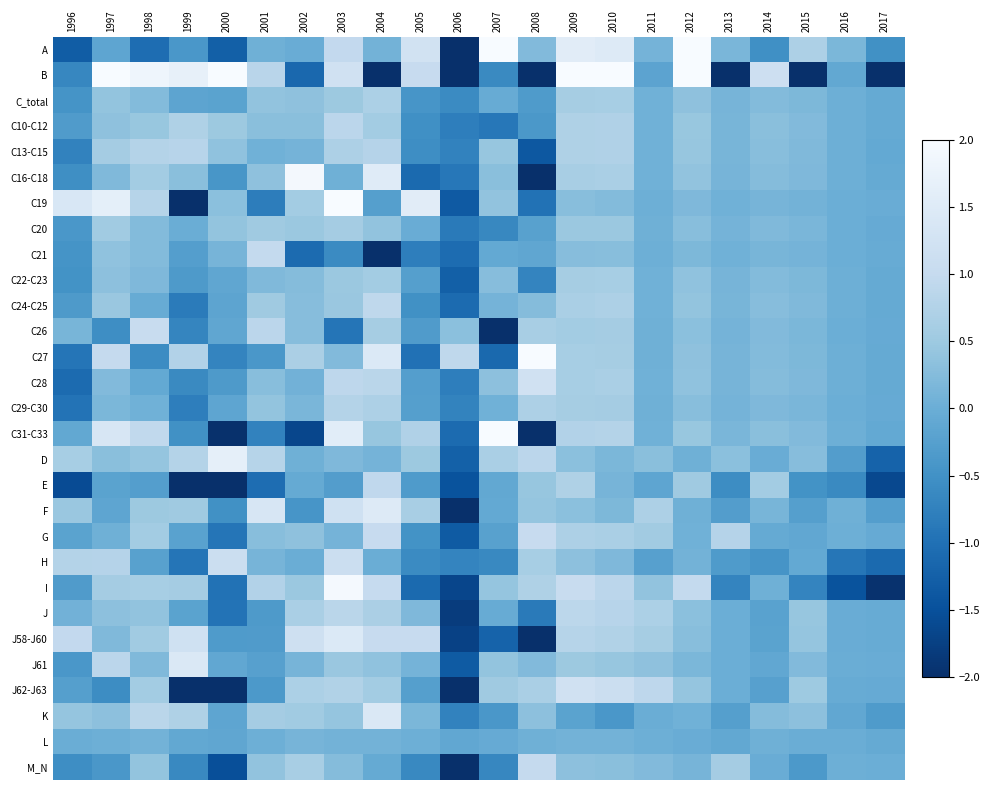

Reading right to left, list all the values displayed in this chart.

A: 2017=-0.5	2016=0.2	2015=0.7	2014=-0.5	2013=0.1	2012=2.1	2011=0.1	2010=1.5	2009=1.6	2008=0.2	2007=2.2	2006=-3.8	2005=1.2	2004=0.1	2003=1.0	2002=-0.0	2001=0.0	2000=-1.3	1999=-0.4	1998=-1.1	1997=-0.2	1996=-1.3
B: 2017=-9.6	2016=-0.1	2015=-2.6	2014=1.2	2013=-2.4	2012=2.1	2011=-0.2	2010=2.5	2009=4.8	2008=-4.0	2007=-0.6	2006=-4.3	2005=1.0	2004=-2.5	2003=1.2	2002=-1.1	2001=0.8	2000=3.6	1999=1.7	1998=1.8	1997=2.1	1996=-0.7
C_total: 2017=-0.1	2016=0.0	2015=0.2	2014=0.2	2013=0.1	2012=0.4	2011=0.0	2010=0.6	2009=0.6	2008=-0.3	2007=-0.0	2006=-0.6	2005=-0.4	2004=0.7	2003=0.5	2002=0.4	2001=0.4	2000=-0.2	1999=-0.2	1998=0.2	1997=0.4	1996=-0.5
C10-C12: 2017=-0.1	2016=0.0	2015=0.2	2014=0.3	2013=0.1	2012=0.4	2011=0.1	2010=0.7	2009=0.7	2008=-0.4	2007=-0.9	2006=-0.8	2005=-0.5	2004=0.6	2003=0.9	2002=0.3	2001=0.3	2000=0.5	1999=0.7	1998=0.4	1997=0.3	1996=-0.3
C13-C15: 2017=-0.1	2016=0.0	2015=0.2	2014=0.3	2013=0.1	2012=0.4	2011=0.1	2010=0.7	2009=0.7	2008=-1.4	2007=0.4	2006=-0.7	2005=-0.5	2004=0.8	2003=0.7	2002=0.1	2001=0.1	2000=0.4	1999=0.8	1998=0.8	1997=0.6	1996=-0.7
C16-C18: 2017=-0.1	2016=0.0	2015=0.2	2014=0.3	2013=0.1	2012=0.4	2011=0.1	2010=0.7	2009=0.6	2008=-7.5	2007=0.3	2006=-0.9	2005=-1.1	2004=1.5	2003=0.0	2002=1.9	2001=0.4	2000=-0.4	1999=0.3	1998=0.6	1997=0.2	1996=-0.5
C19: 2017=-0.0	2016=0.0	2015=0.1	2014=0.1	2013=0.1	2012=0.2	2011=0.0	2010=0.2	2009=0.3	2008=-1.0	2007=0.4	2006=-1.4	2005=1.6	2004=-0.3	2003=2.9	2002=0.6	2001=-0.8	2000=0.3	1999=-3.6	1998=0.8	1997=1.6	1996=1.4
C20: 2017=-0.1	2016=0.0	2015=0.2	2014=0.2	2013=0.1	2012=0.3	2011=0.0	2010=0.5	2009=0.5	2008=-0.2	2007=-0.6	2006=-0.9	2005=-0.0	2004=0.4	2003=0.6	2002=0.5	2001=0.5	2000=0.4	1999=-0.0	1998=0.2	1997=0.5	1996=-0.4
C21: 2017=-0.0	2016=0.0	2015=0.1	2014=0.1	2013=0.1	2012=0.2	2011=0.0	2010=0.3	2009=0.3	2008=-0.1	2007=-0.1	2006=-1.1	2005=-0.8	2004=-2.9	2003=-0.6	2002=-1.1	2001=1.0	2000=0.1	1999=-0.3	1998=0.2	1997=0.4	1996=-0.5
C22-C23: 2017=-0.1	2016=0.0	2015=0.2	2014=0.2	2013=0.1	2012=0.4	2011=0.0	2010=0.6	2009=0.6	2008=-0.7	2007=0.3	2006=-1.3	2005=-0.3	2004=0.6	2003=0.5	2002=0.3	2001=0.2	2000=-0.1	1999=-0.3	1998=0.2	1997=0.3	1996=-0.5
C24-C25: 2017=-0.1	2016=0.0	2015=0.2	2014=0.3	2013=0.1	2012=0.4	2011=0.1	2010=0.7	2009=0.7	2008=0.3	2007=0.1	2006=-1.1	2005=-0.5	2004=0.9	2003=0.5	2002=0.3	2001=0.5	2000=-0.2	1999=-0.8	1998=-0.0	1997=0.5	1996=-0.3
C26: 2017=-0.1	2016=0.0	2015=0.2	2014=0.2	2013=0.1	2012=0.3	2011=0.0	2010=0.6	2009=0.6	2008=0.6	2007=-2.1	2006=0.3	2005=-0.3	2004=0.6	2003=-0.9	2002=0.3	2001=0.9	2000=-0.1	1999=-0.7	1998=1.0	1997=-0.5	1996=0.1
C27: 2017=-0.1	2016=0.0	2015=0.2	2014=0.2	2013=0.1	2012=0.3	2011=0.0	2010=0.6	2009=0.6	2008=2.6	2007=-1.1	2006=0.9	2005=-1.0	2004=1.4	2003=0.2	2002=0.7	2001=-0.4	2000=-0.7	1999=0.8	1998=-0.6	1997=1.0	1996=-0.9
C28: 2017=-0.1	2016=0.0	2015=0.2	2014=0.3	2013=0.1	2012=0.4	2011=0.0	2010=0.6	2009=0.6	2008=1.2	2007=0.3	2006=-0.8	2005=-0.3	2004=0.9	2003=0.9	2002=0.1	2001=0.3	2000=-0.3	1999=-0.6	1998=-0.1	1997=0.2	1996=-1.1
C29-C30: 2017=-0.1	2016=0.0	2015=0.1	2014=0.2	2013=0.1	2012=0.3	2011=0.0	2010=0.6	2009=0.6	2008=0.7	2007=0.1	2006=-0.7	2005=-0.3	2004=0.7	2003=0.8	2002=0.1	2001=0.4	2000=-0.1	1999=-0.8	1998=0.1	1997=0.2	1996=-1.0
C31-C33: 2017=-0.1	2016=0.0	2015=0.2	2014=0.3	2013=0.1	2012=0.4	2011=0.1	2010=0.8	2009=0.8	2008=-3.9	2007=2.5	2006=-1.1	2005=0.7	2004=0.4	2003=1.6	2002=-1.6	2001=-0.7	2000=-2.0	1999=-0.5	1998=0.9	1997=1.4	1996=-0.1
D: 2017=-1.2	2016=-0.3	2015=0.3	2014=-0.0	2013=0.3	2012=0.0	2011=0.3	2010=0.2	2009=0.3	2008=0.9	2007=0.6	2006=-1.2	2005=0.5	2004=0.1	2003=0.2	2002=0.0	2001=0.8	2000=1.6	1999=0.8	1998=0.4	1997=0.3	1996=0.6
E: 2017=-1.6	2016=-0.6	2015=-0.5	2014=0.6	2013=-0.6	2012=0.5	2011=-0.1	2010=0.1	2009=0.7	2008=0.4	2007=-0.1	2006=-1.5	2005=-0.3	2004=0.9	2003=-0.3	2002=-0.1	2001=-1.1	2000=-2.3	1999=-2.7	1998=-0.3	1997=-0.2	1996=-1.6
F: 2017=-0.3	2016=0.0	2015=-0.3	2014=0.1	2013=-0.3	2012=0.0	2011=0.7	2010=0.2	2009=0.3	2008=0.4	2007=-0.1	2006=-2.2	2005=0.6	2004=1.5	2003=1.2	2002=-0.4	2001=1.4	2000=-0.5	1999=0.5	1998=0.5	1997=-0.1	1996=0.5
G: 2017=-0.0	2016=0.0	2015=-0.1	2014=-0.1	2013=0.8	2012=0.1	2011=0.5	2010=0.7	2009=0.7	2008=1.0	2007=-0.2	2006=-1.3	2005=-0.5	2004=1.0	2003=0.1	2002=0.4	2001=0.3	2000=-0.9	1999=-0.2	1998=0.6	1997=0.0	1996=-0.2
H: 2017=-1.1	2016=-0.9	2015=-0.1	2014=-0.4	2013=-0.3	2012=0.1	2011=-0.2	2010=0.2	2009=0.3	2008=0.6	2007=-0.6	2006=-0.7	2005=-0.6	2004=-0.0	2003=1.1	2002=-0.0	2001=0.1	2000=1.1	1999=-0.9	1998=-0.2	1997=0.8	1996=0.8
I: 2017=-2.0	2016=-1.5	2015=-0.7	2014=0.0	2013=-0.7	2012=1.0	2011=0.4	2010=0.9	2009=1.0	2008=0.7	2007=0.4	2006=-1.7	2005=-1.1	2004=1.0	2003=1.9	2002=0.5	2001=0.8	2000=-1.0	1999=0.6	1998=0.6	1997=0.6	1996=-0.3
J: 2017=-0.0	2016=-0.0	2015=0.4	2014=-0.2	2013=0.0	2012=0.3	2011=0.7	2010=0.8	2009=0.9	2008=-0.8	2007=-0.0	2006=-1.8	2005=0.2	2004=0.7	2003=0.9	2002=0.6	2001=-0.3	2000=-1.0	1999=-0.2	1998=0.4	1997=0.3	1996=0.1
J58-J60: 2017=-0.0	2016=-0.0	2015=0.4	2014=-0.2	2013=0.0	2012=0.3	2011=0.6	2010=0.7	2009=0.8	2008=-4.4	2007=-1.2	2006=-1.7	2005=1.0	2004=1.0	2003=1.4	2002=1.2	2001=-0.3	2000=-0.3	1999=1.2	1998=0.5	1997=0.2	1996=1.0
J61: 2017=-0.0	2016=-0.0	2015=0.2	2014=-0.1	2013=0.0	2012=0.2	2011=0.4	2010=0.4	2009=0.5	2008=0.2	2007=0.4	2006=-1.3	2005=0.1	2004=0.4	2003=0.5	2002=0.1	2001=-0.2	2000=-0.1	1999=1.4	1998=0.2	1997=0.9	1996=-0.4
J62-J63: 2017=-0.1	2016=-0.0	2015=0.5	2014=-0.2	2013=0.0	2012=0.4	2011=0.9	2010=1.1	2009=1.2	2008=0.6	2007=0.5	2006=-2.2	2005=-0.3	2004=0.6	2003=0.7	2002=0.7	2001=-0.4	2000=-2.4	1999=-2.6	1998=0.6	1997=-0.6	1996=-0.3
K: 2017=-0.3	2016=-0.1	2015=0.3	2014=0.3	2013=-0.3	2012=0.1	2011=-0.0	2010=-0.4	2009=-0.2	2008=0.3	2007=-0.4	2006=-0.7	2005=0.2	2004=1.4	2003=0.4	2002=0.5	2001=0.6	2000=-0.1	1999=0.7	1998=0.9	1997=0.3	1996=0.4
L: 2017=-0.1	2016=-0.0	2015=-0.0	2014=0.0	2013=-0.1	2012=-0.0	2011=0.0	2010=0.1	2009=0.1	2008=0.0	2007=-0.1	2006=-0.1	2005=0.0	2004=0.1	2003=0.1	2002=0.1	2001=0.0	2000=-0.1	1999=-0.1	1998=0.1	1997=0.0	1996=-0.0
M_N: 2017=0.0	2016=0.0	2015=-0.4	2014=-0.0	2013=0.6	2012=0.1	2011=0.2	2010=0.3	2009=0.3	2008=1.0	2007=-0.7	2006=-2.0	2005=-0.6	2004=-0.1	2003=0.3	2002=0.6	2001=0.4	2000=-1.5	1999=-0.6	1998=0.4	1997=-0.4	1996=-0.6